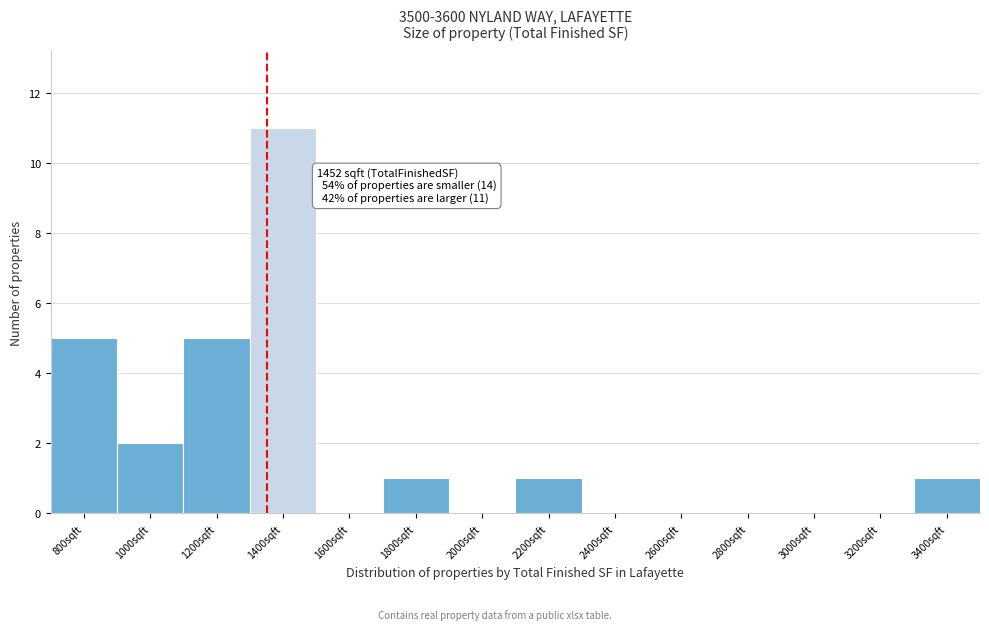

Reading left to right, what are all the values shown in this chart?

800sqft=5	1000sqft=2	1200sqft=5	1400sqft=11	1600sqft=0	1800sqft=1	2000sqft=0	2200sqft=1	2400sqft=0	2600sqft=0	2800sqft=0	3000sqft=0	3200sqft=0	3400sqft=1